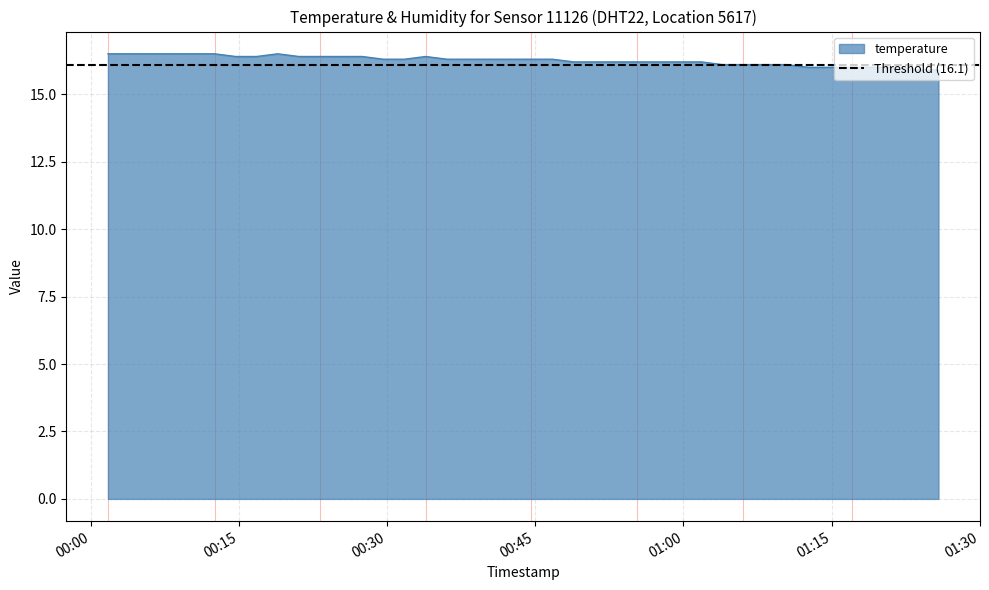

The chart shows a value of 10.9 at 36. True or false?

False